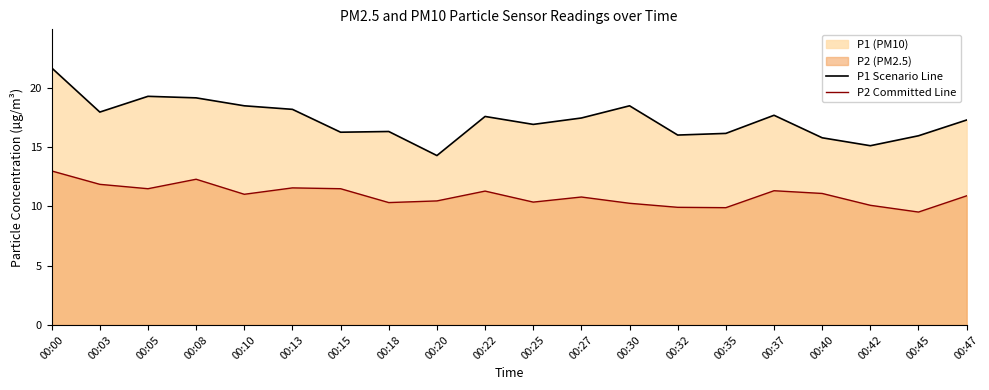

List the series in order of their overall mean, highest first.

P1 Scenario Line, P2 Committed Line